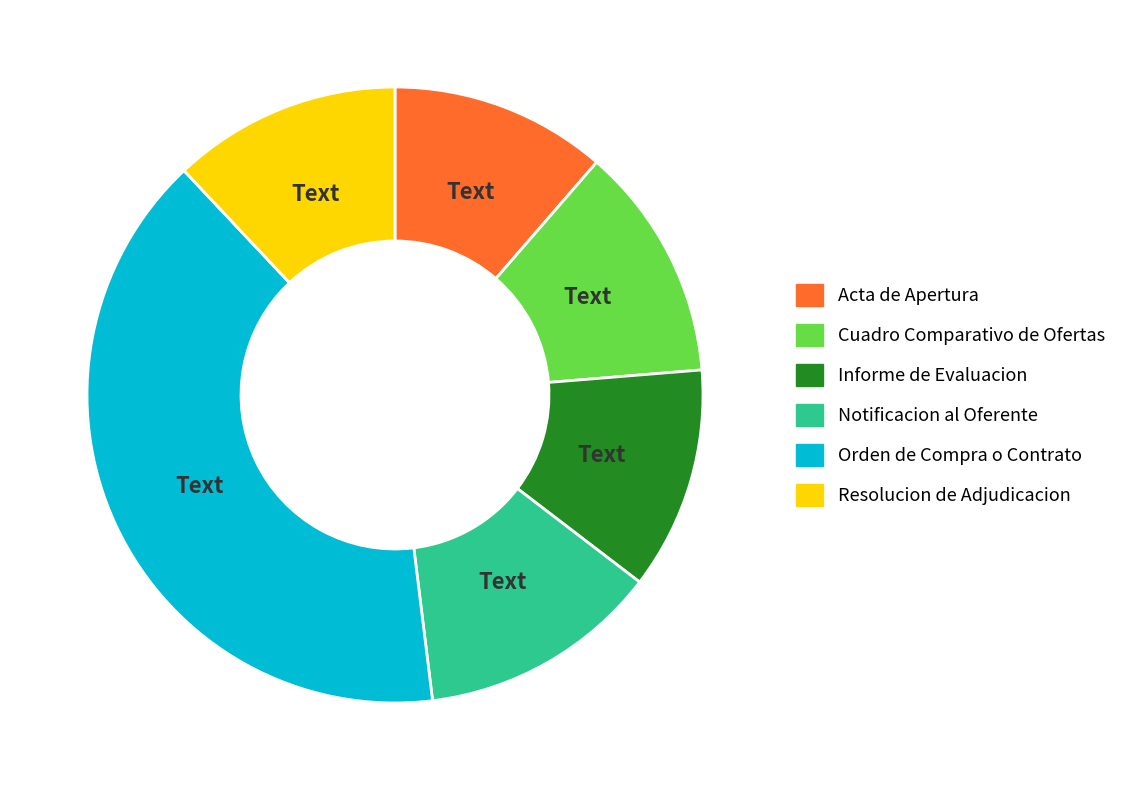

How many slices are in this pie chart?

6